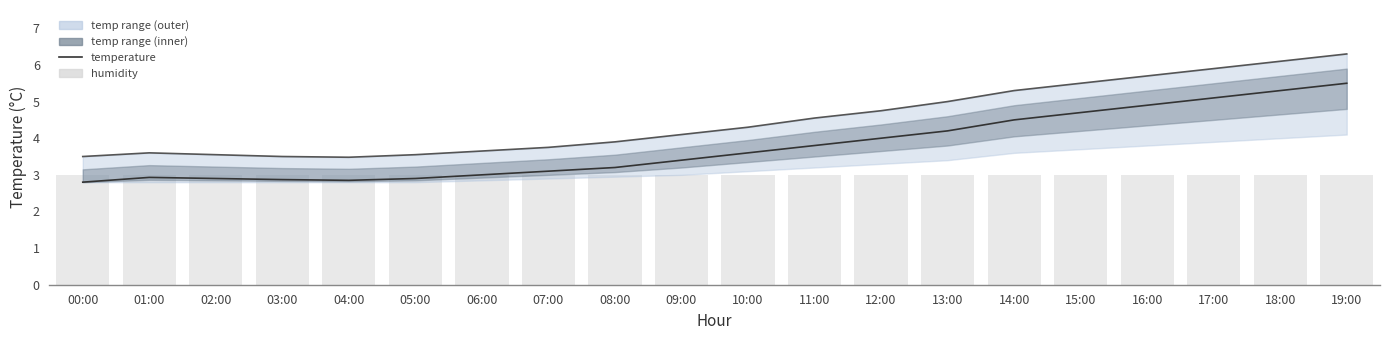

Rank the series at 08:00 from lowest to highest value.

humidity, temperature, temp upper